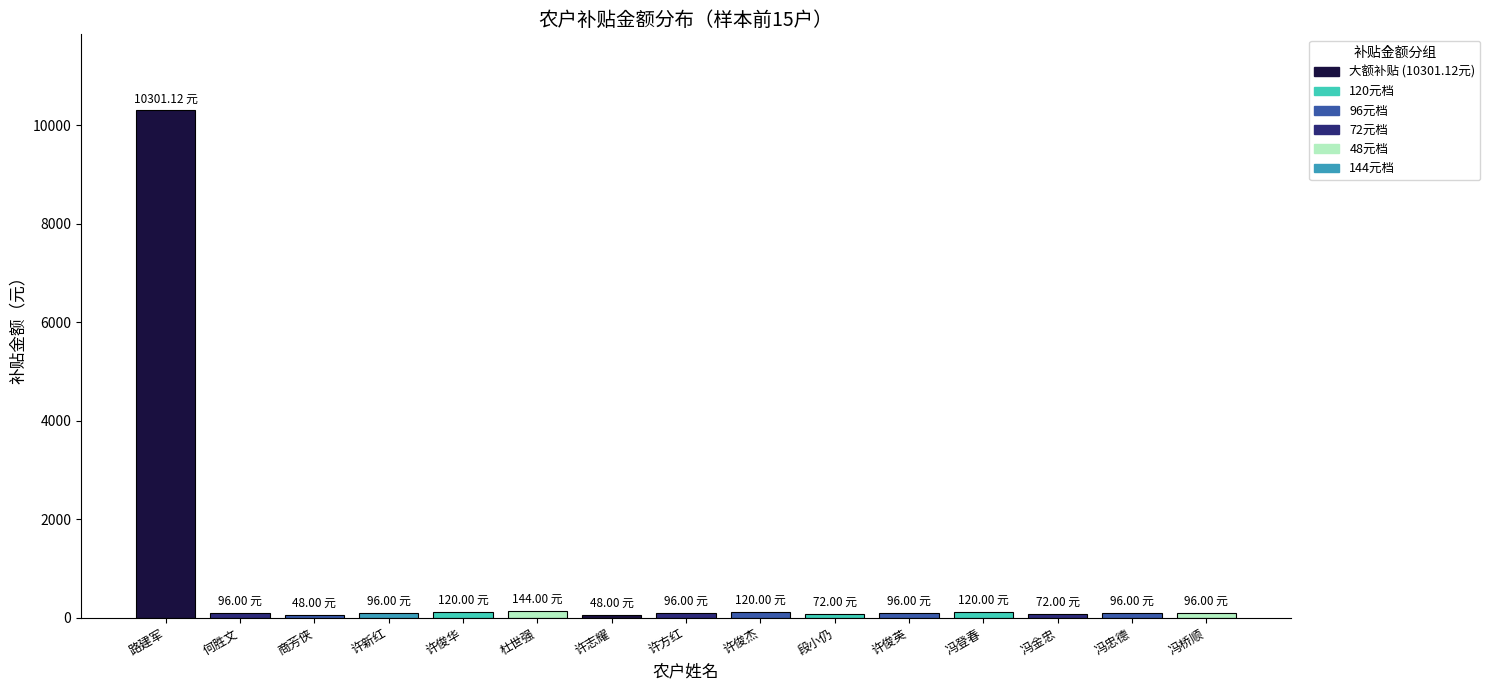

What is the label of the 15th bar from the left?

冯桥顺